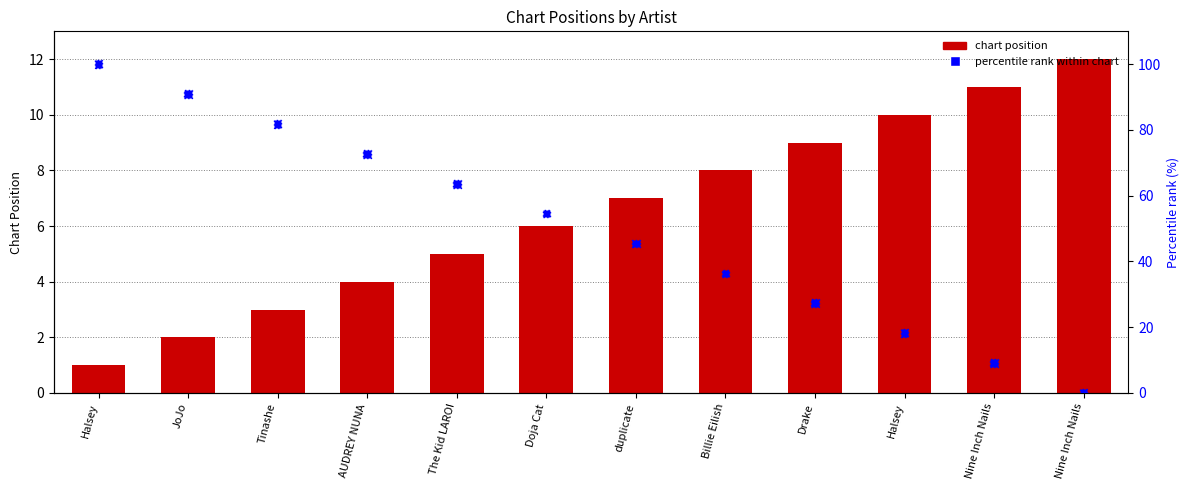

What is the total value across all series at Halsey?

101.0